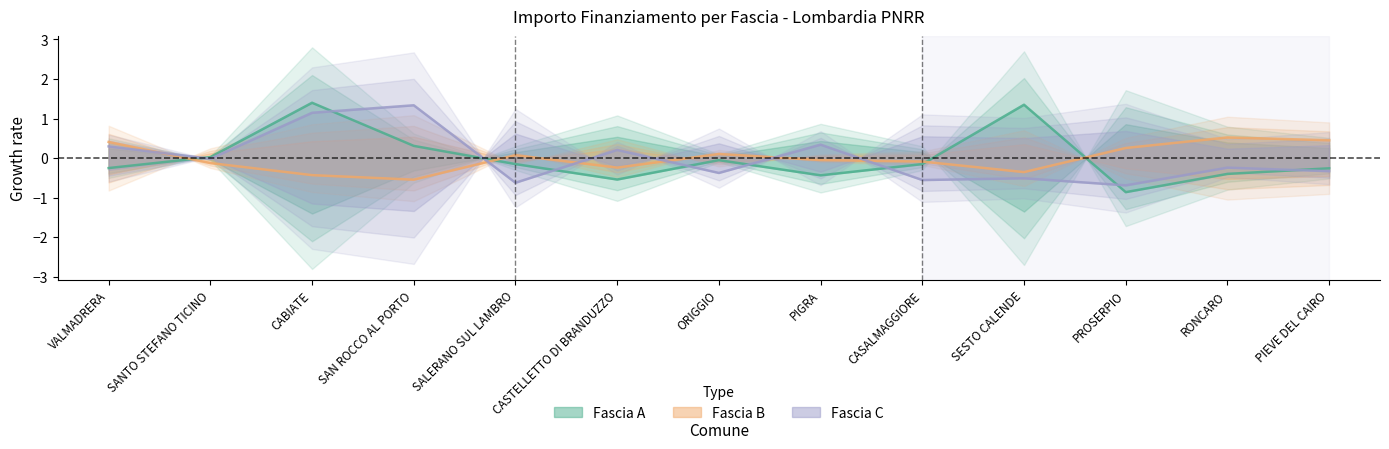

What position from the right is SANTO STEFANO TICINO?

12